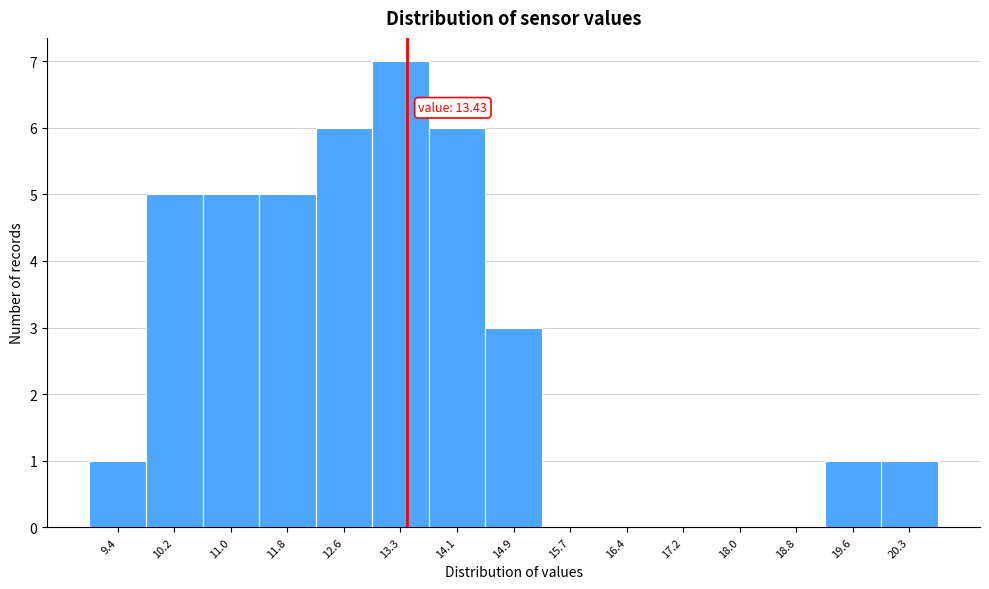

Over which range of the x-axis is the bar tallest?

12.9 to 13.7